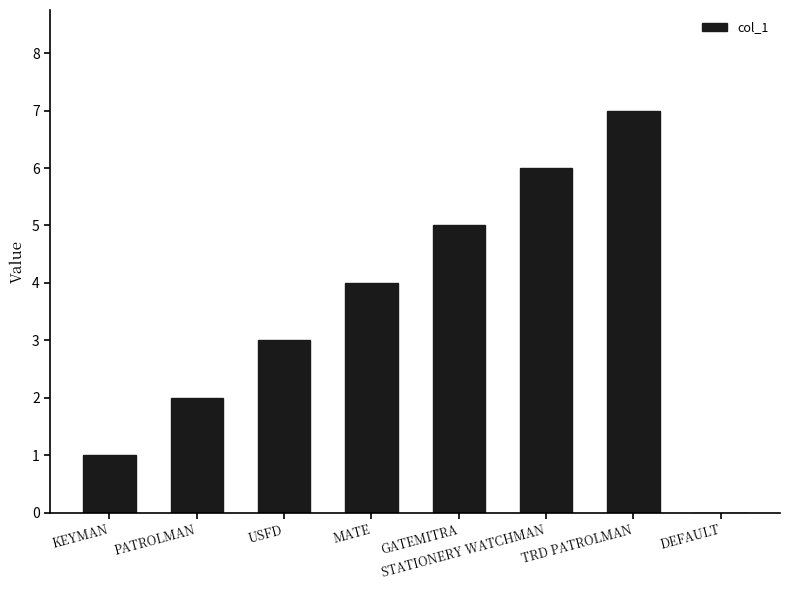

Where is the data nearest to the value 3?

USFD